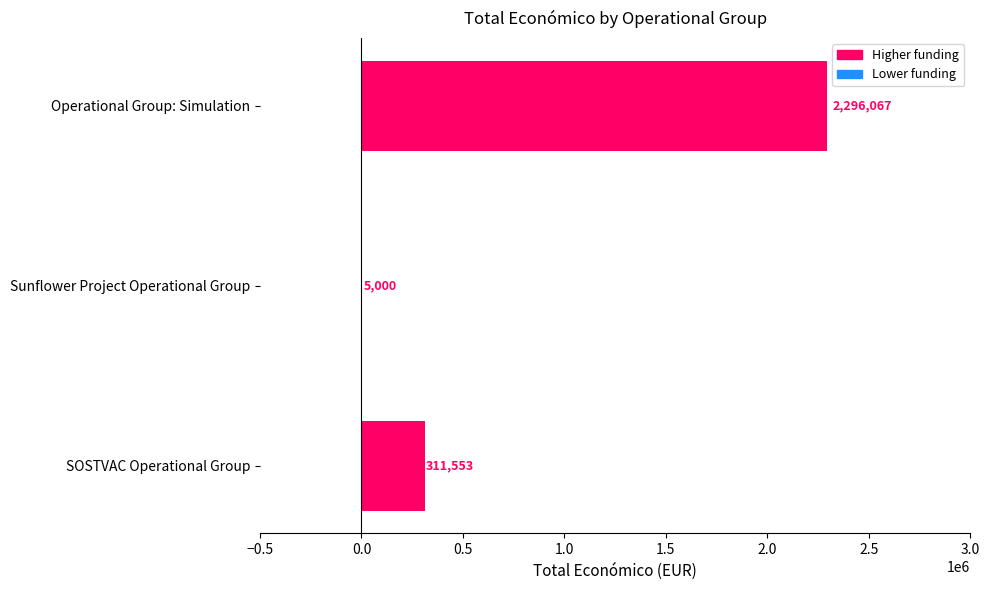

What is the average value?

870873